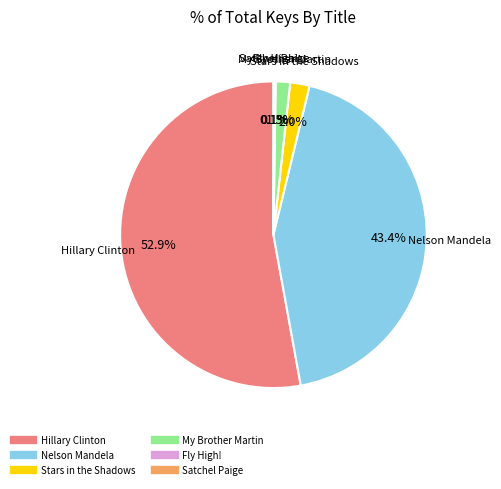

Which has a higher value, My Brother Martin or Nelson Mandela?

Nelson Mandela